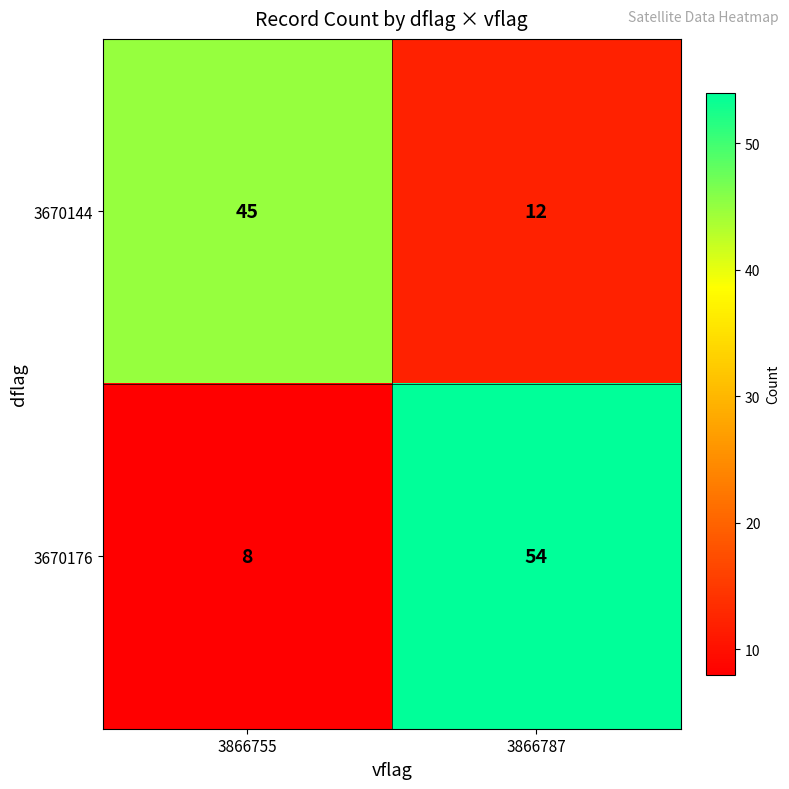

Reading left to right, what are all the values shown in this chart?

3670144: 3866755=45	3866787=12
3670176: 3866755=8	3866787=54